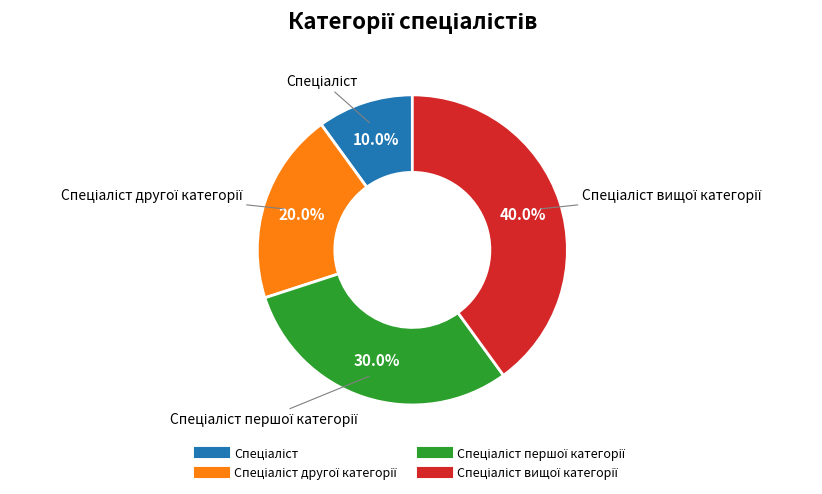

Does any single category account for the majority?

No